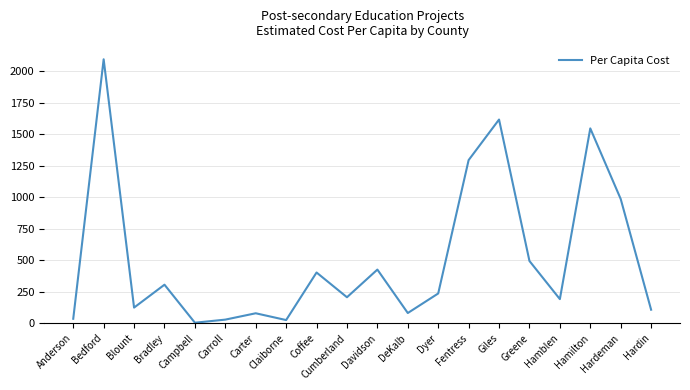

Where is the first local maximum?

Bedford